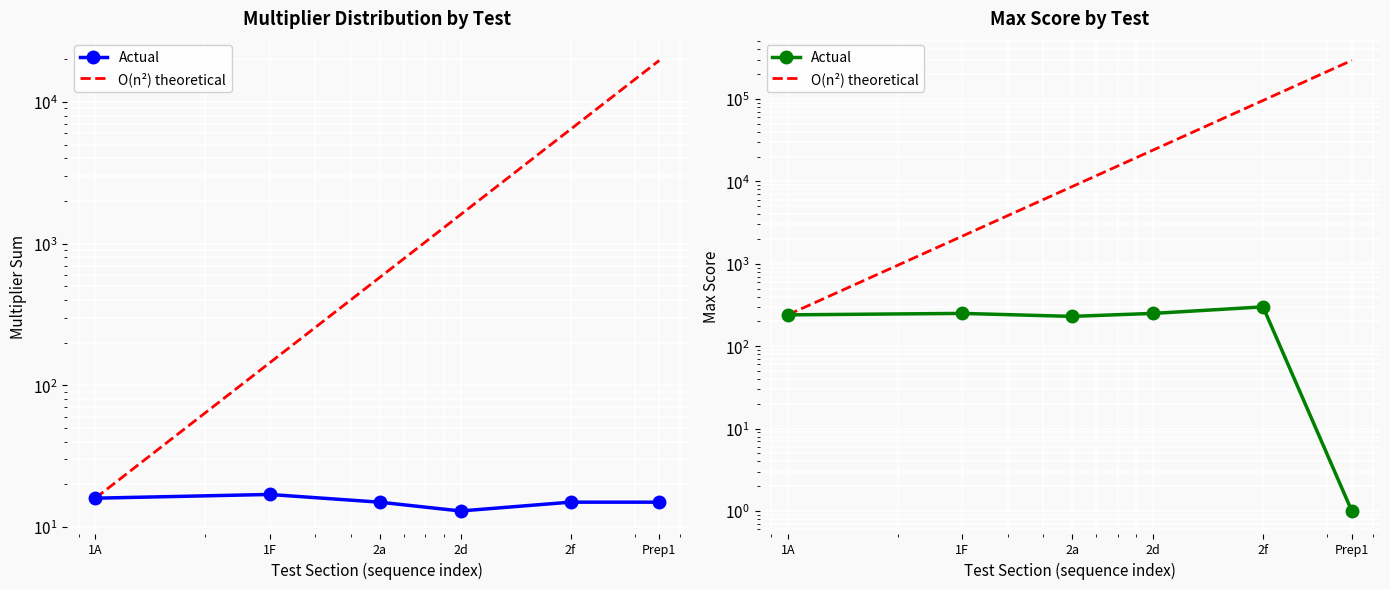

What is the label of the 5th point from the left?

2f